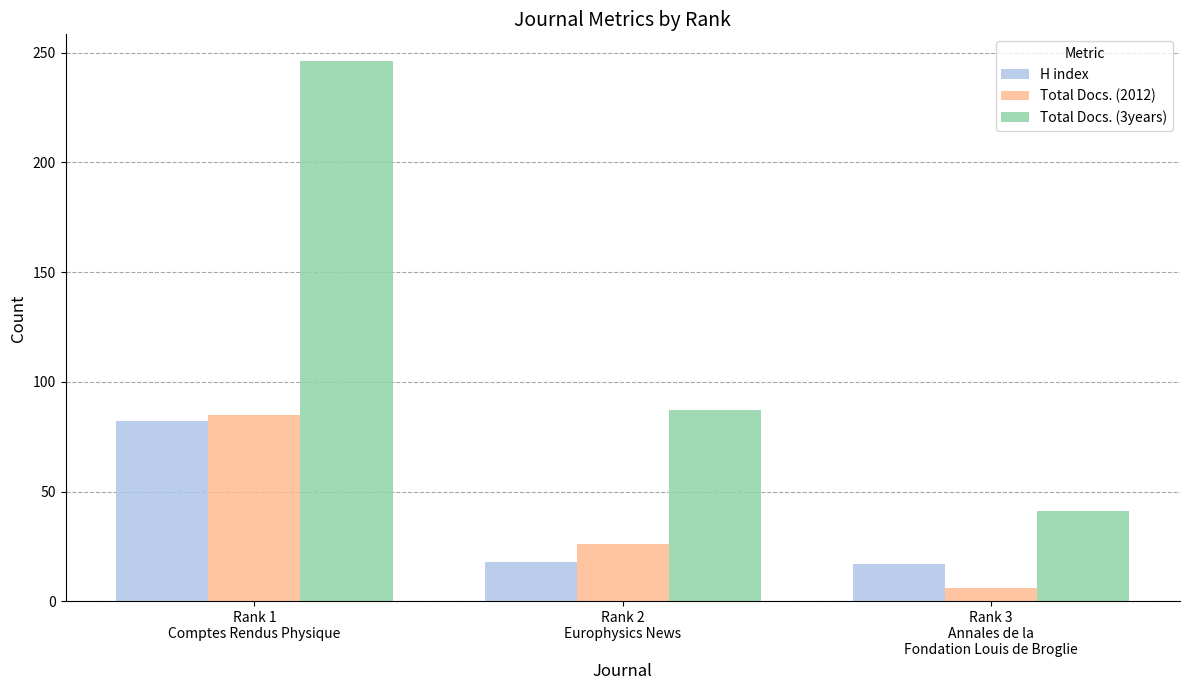

Is it true that Total Docs. (2012) equals 36 at Rank 2
Europhysics News?

False